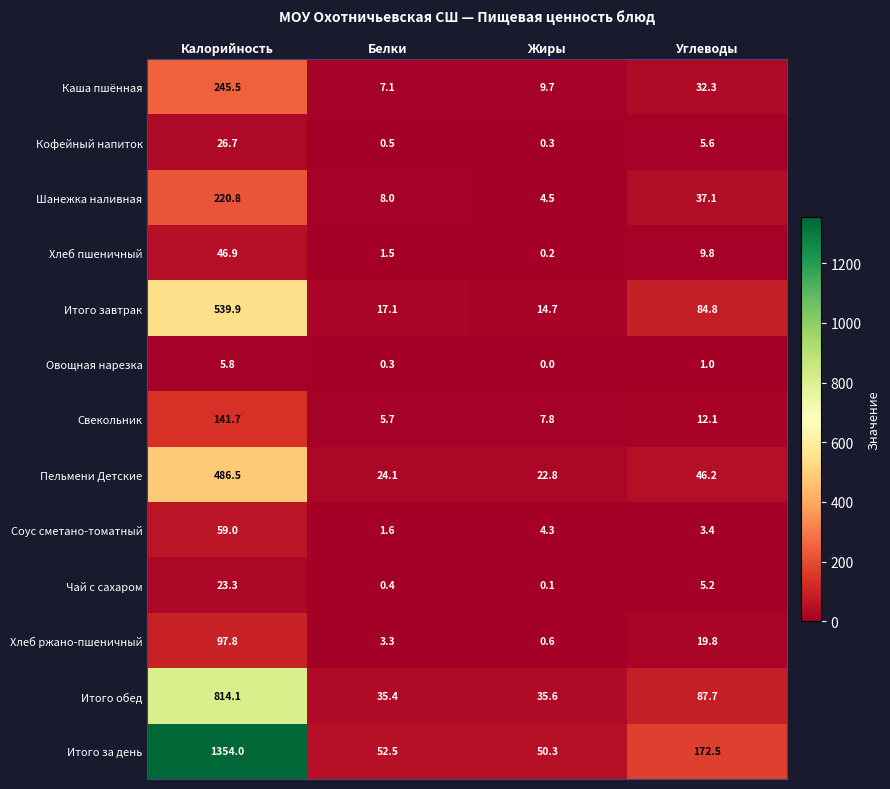

True or false: Кофейный напиток has a value of 5.6 at Углеводы.

True